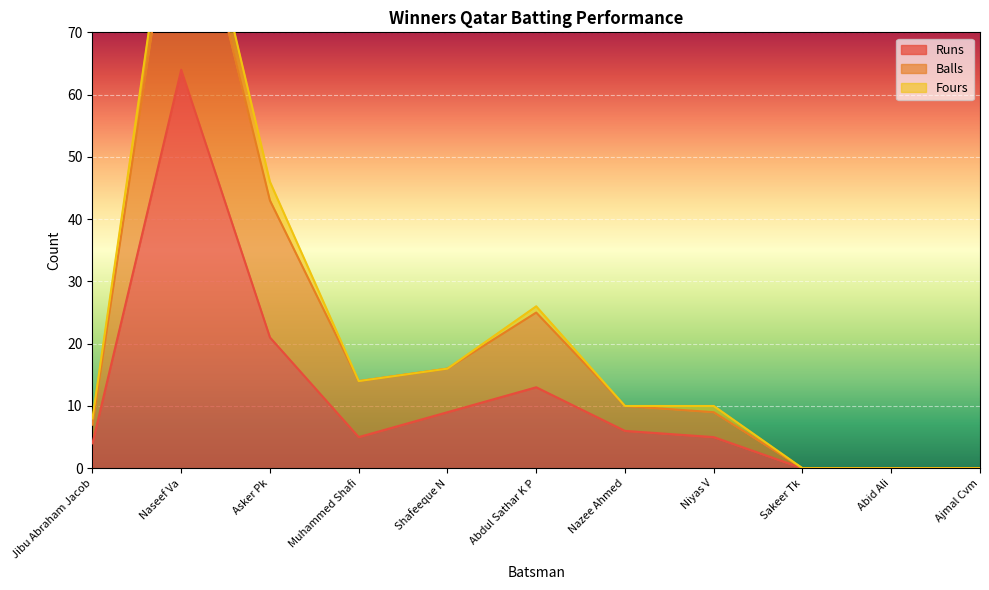

What position from the left is Nazee Ahmed?

7